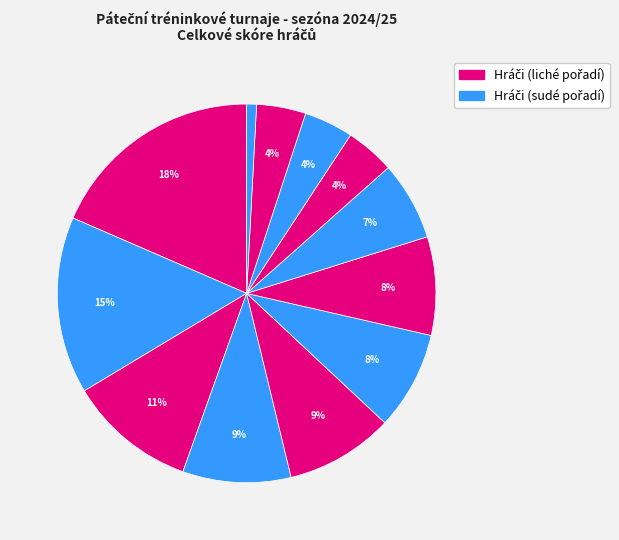

How many slices are in this pie chart?

12